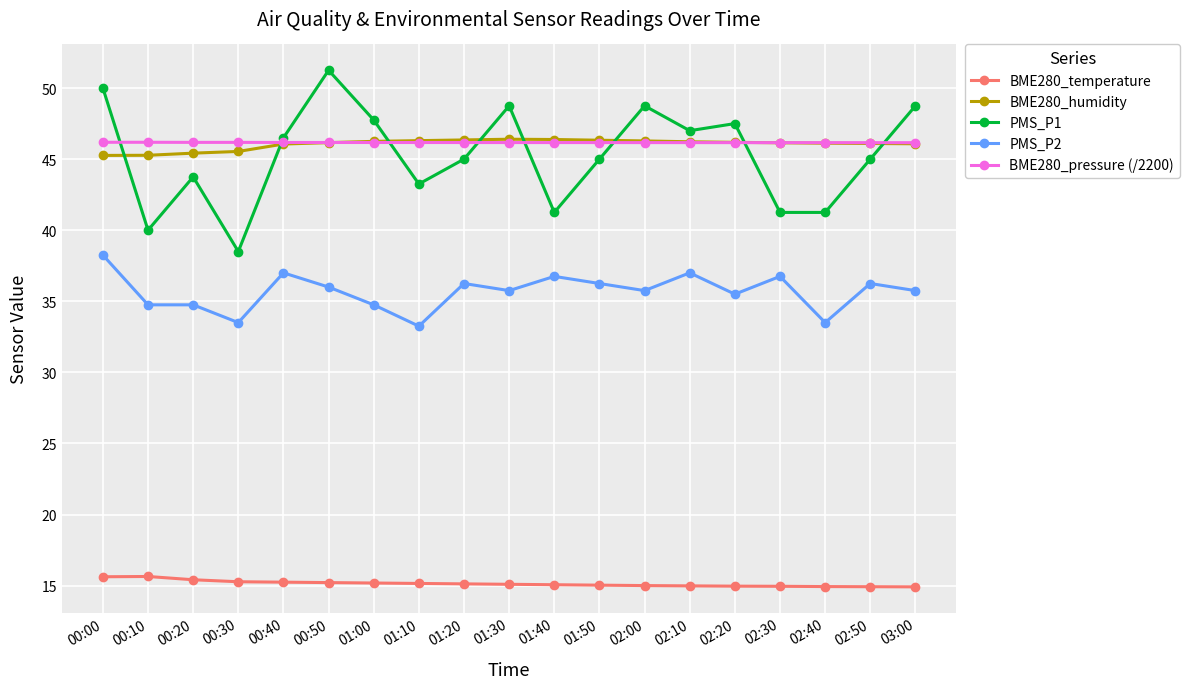

What is the average value of the BME280_pressure (/2200) series?

46.2